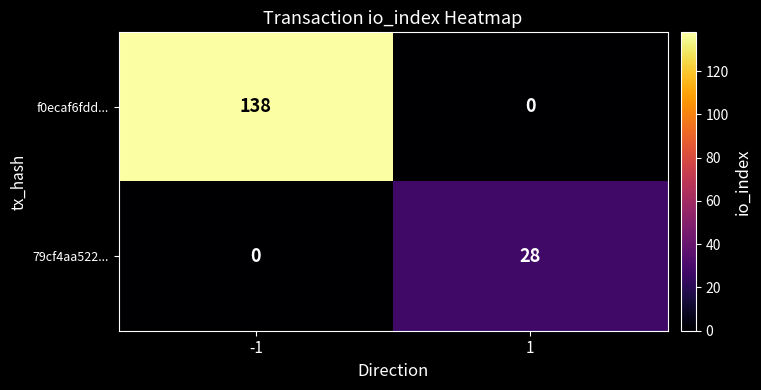

Reading left to right, what are all the values shown in this chart?

f0ecaf6fdd...: 138	0
79cf4aa522...: 0	28